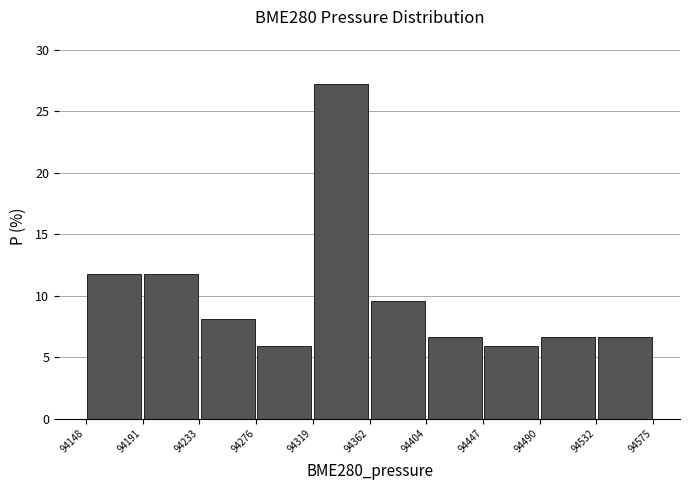

How tall is the bar that spans 94276 to 94319 on the x-axis? The values are not printed on the chart, so give them approximately, as read against the axis.

6.0